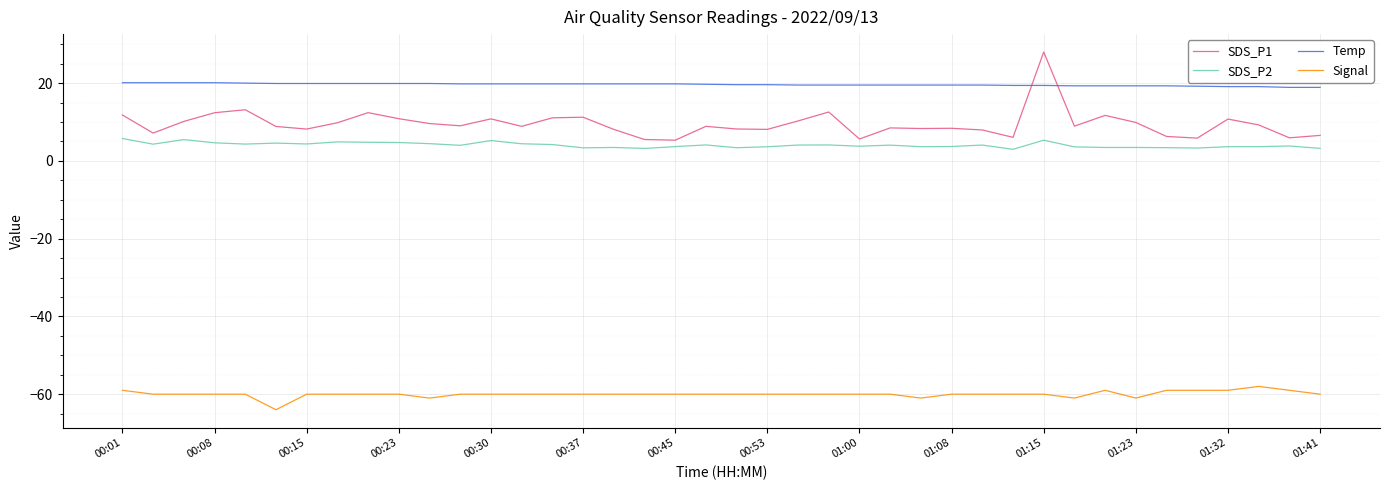

True or false: Temp and SDS_P2 intersect in this chart.

False